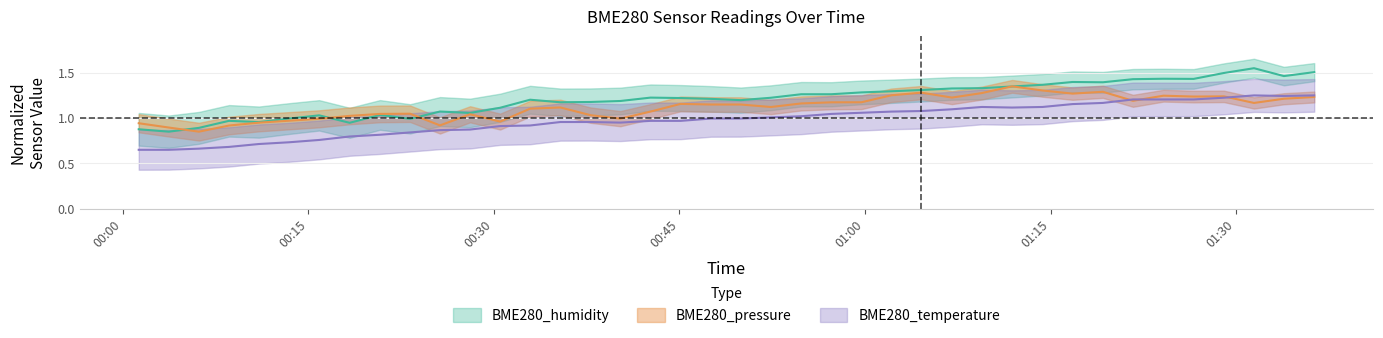

True or false: BME280_pressure_norm has a value of 1.3 at 2022/03/16 01:04:34.

True